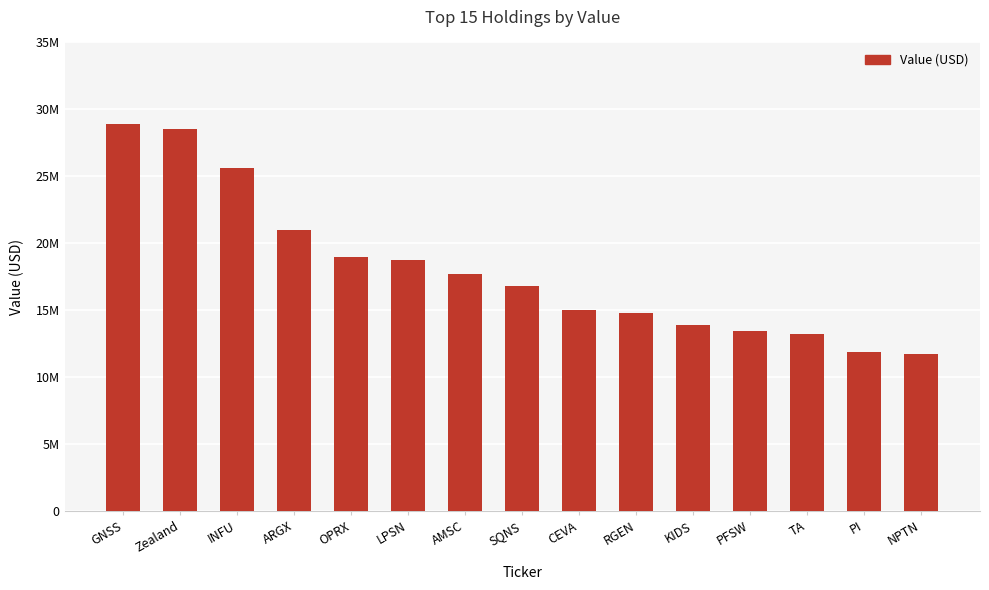

At which category does the chart reach its peak across all series?

GNSS